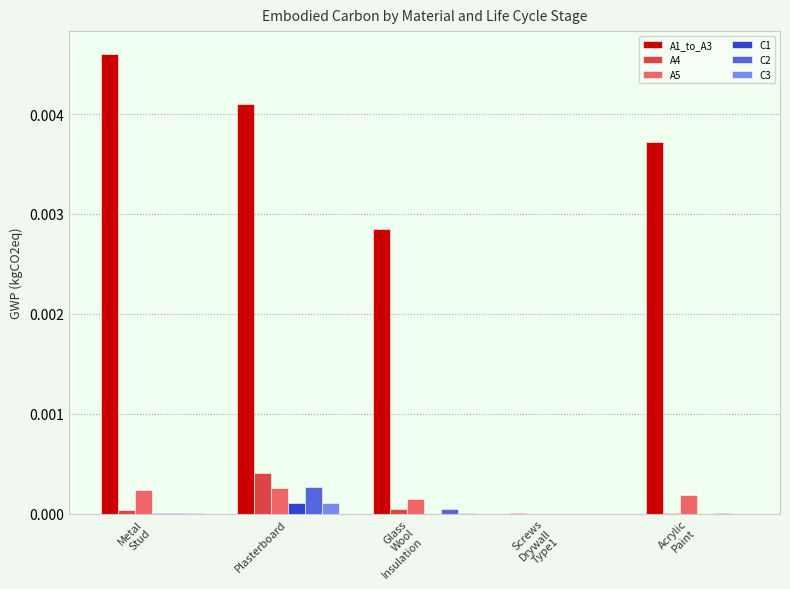

Does the chart contain stacked bars?

No